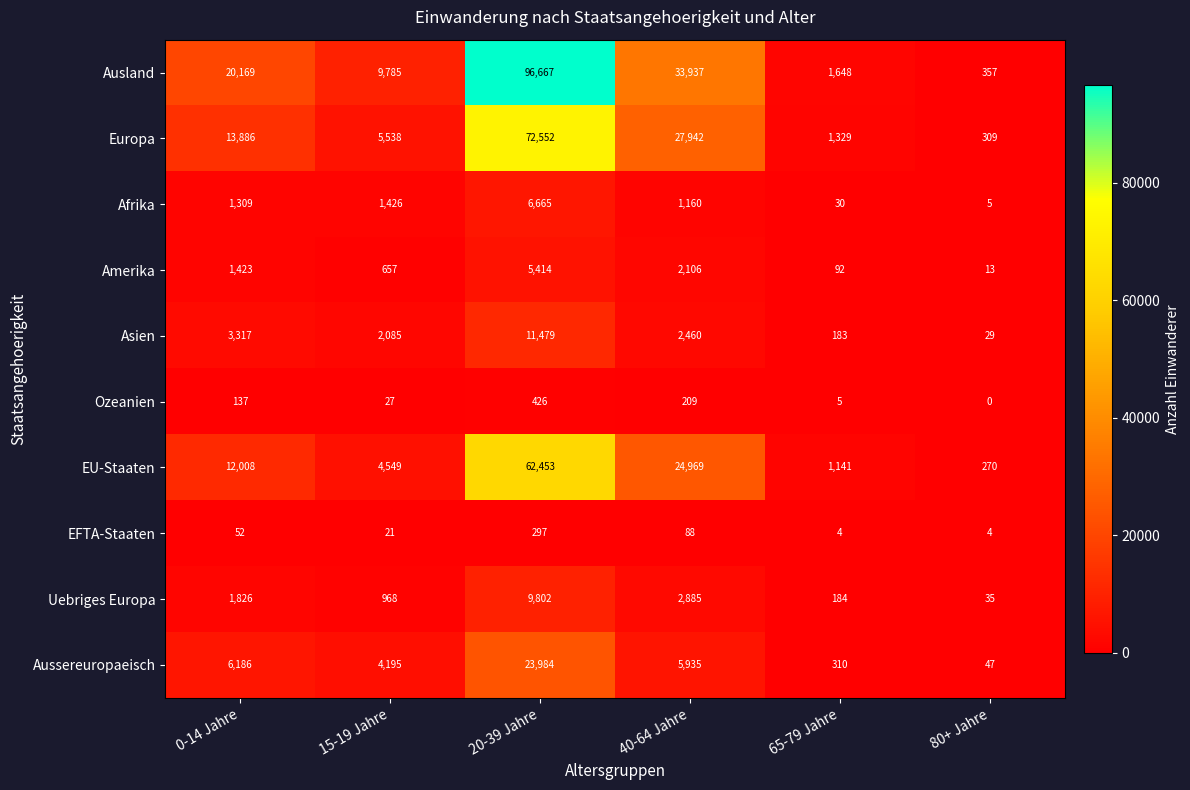

The value of Aussereuropaeisch at 15-19 Jahre is 4195. True or false?

True